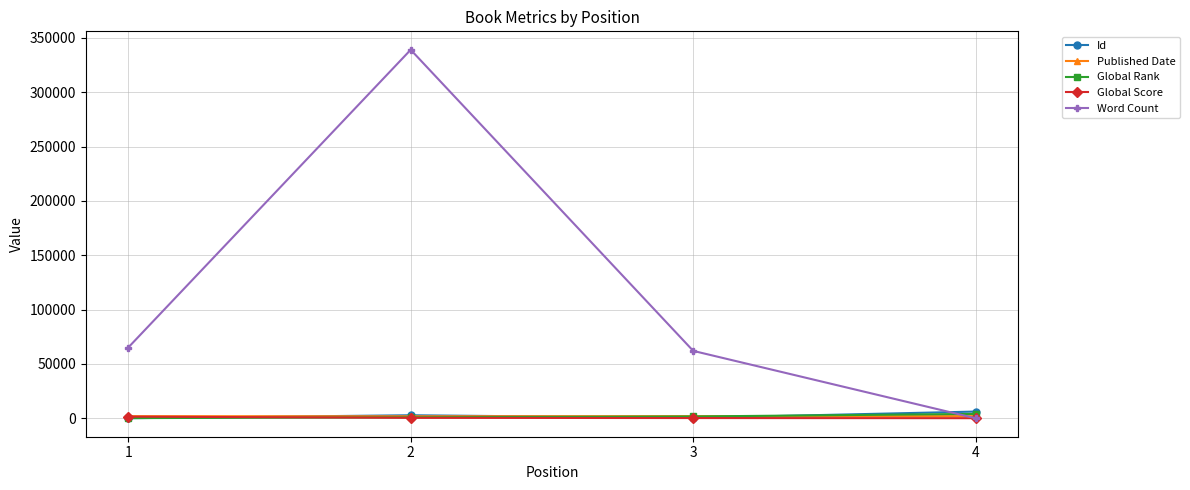

Read the Word Count value at 1, to the nearest 10.

65000